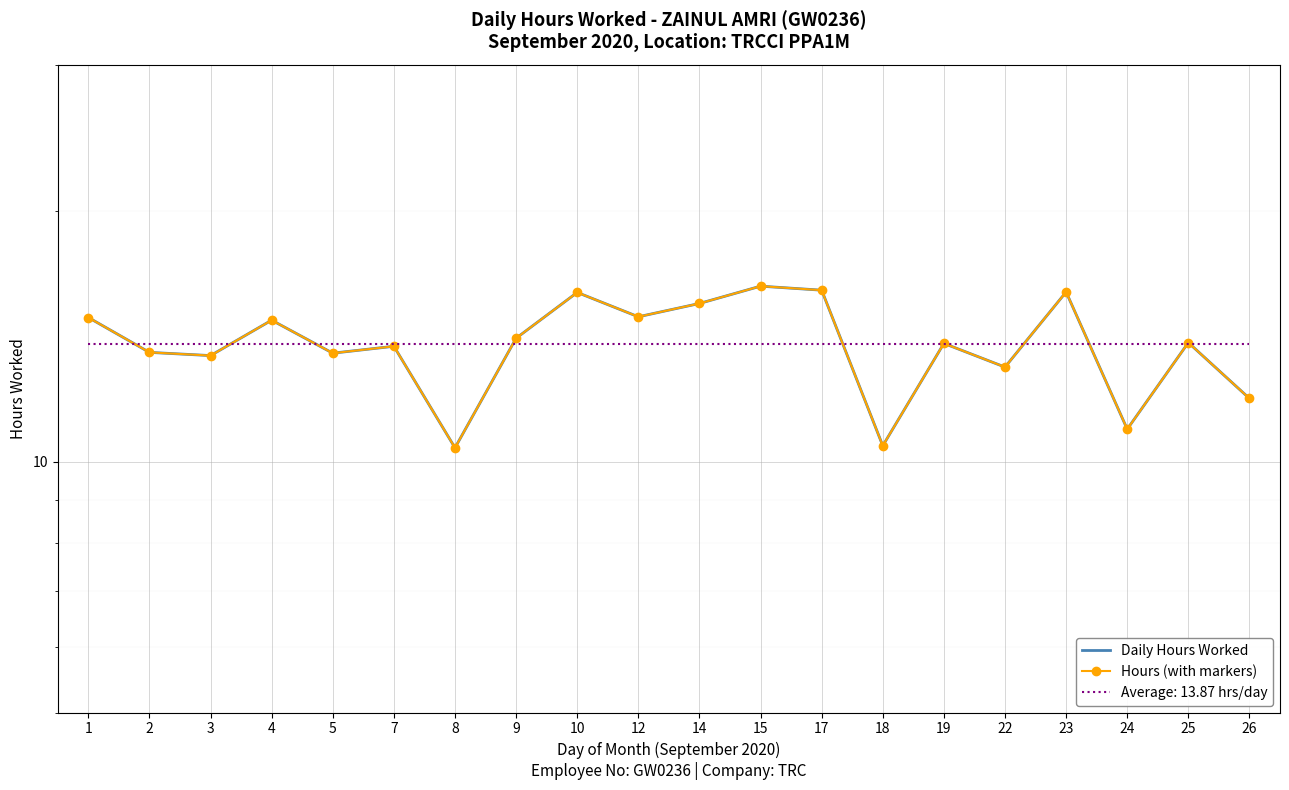

At which label does Daily Hours Worked reach its minimum?

8